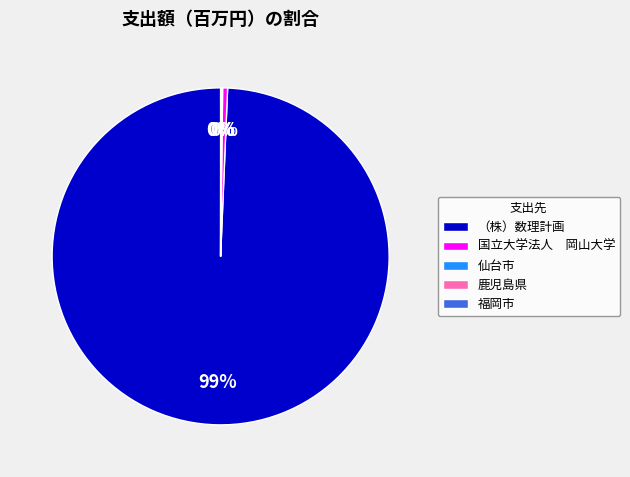

What is the majority slice?

（株）数理計画